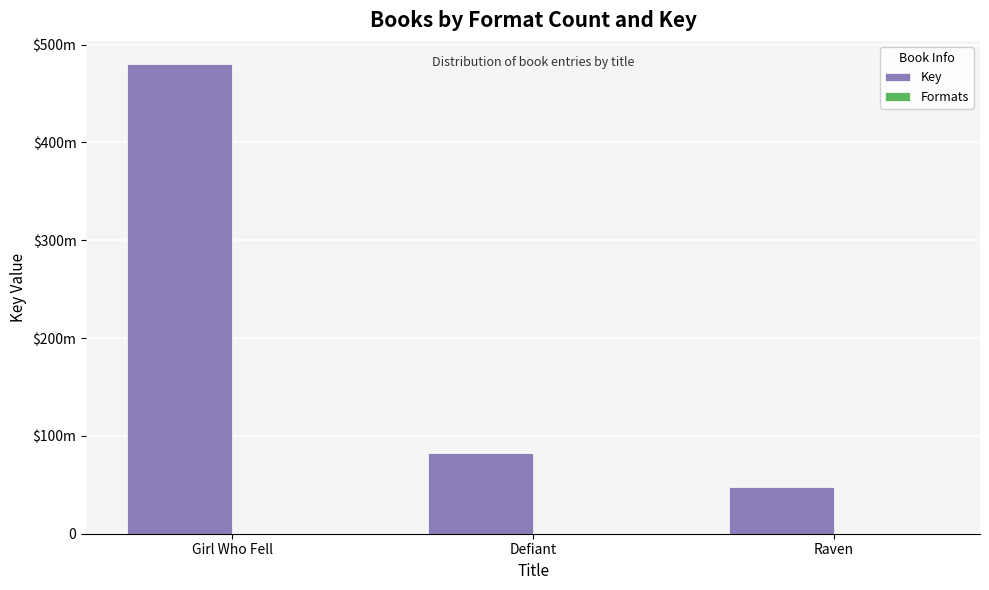

Are the bars grouped side by side (vs. stacked)?

Yes